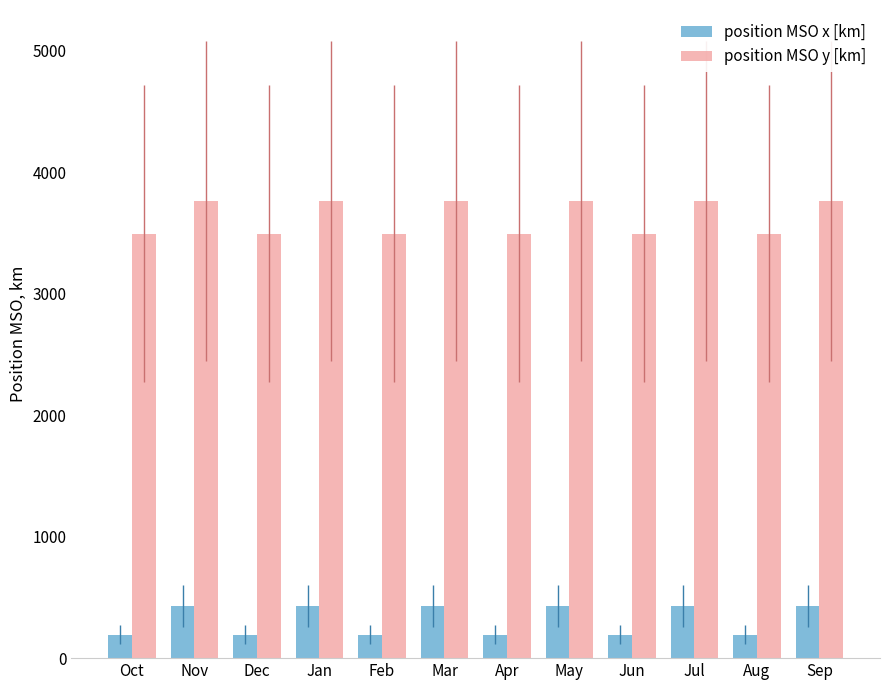

What is the label of the 11th bar from the right?

Nov